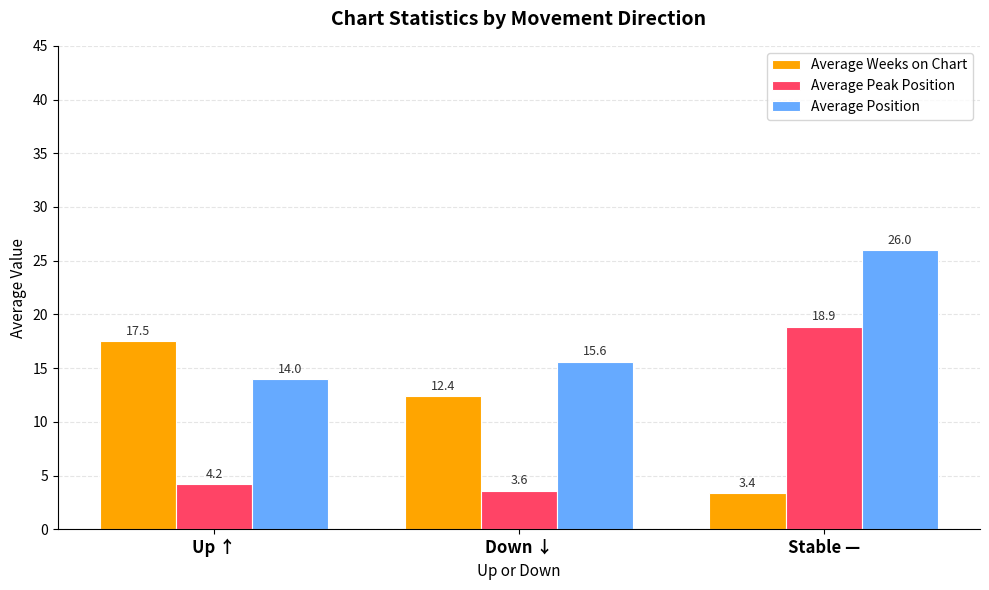

How many groups of bars are there?

3